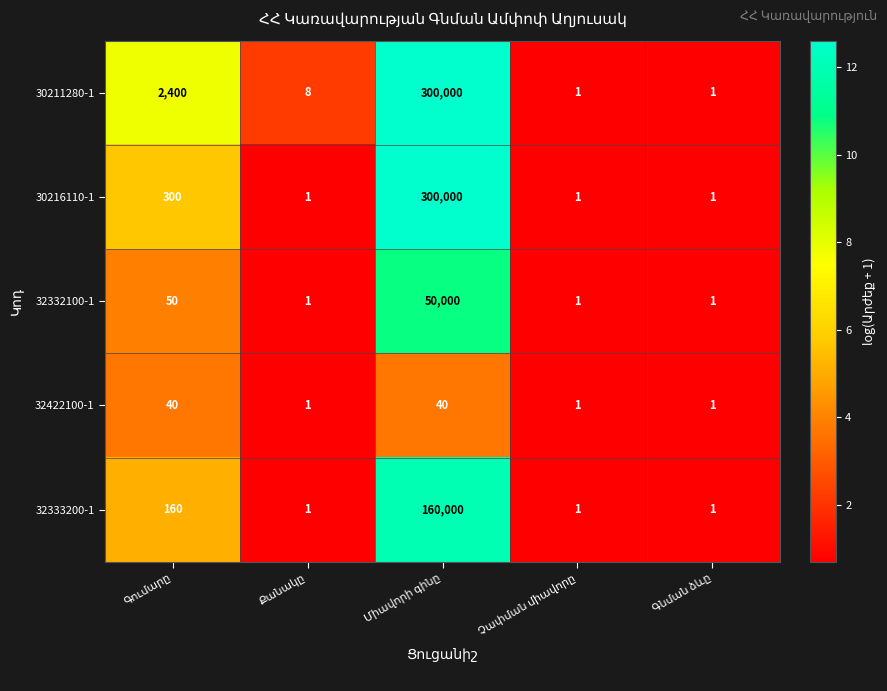

What is the sum of all 32422100-1 values?

83